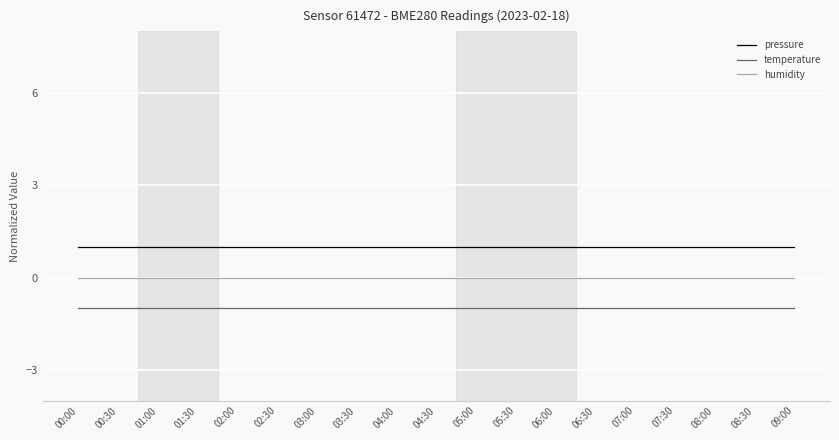

Is it true that temperature equals -1 at 07:30?

True